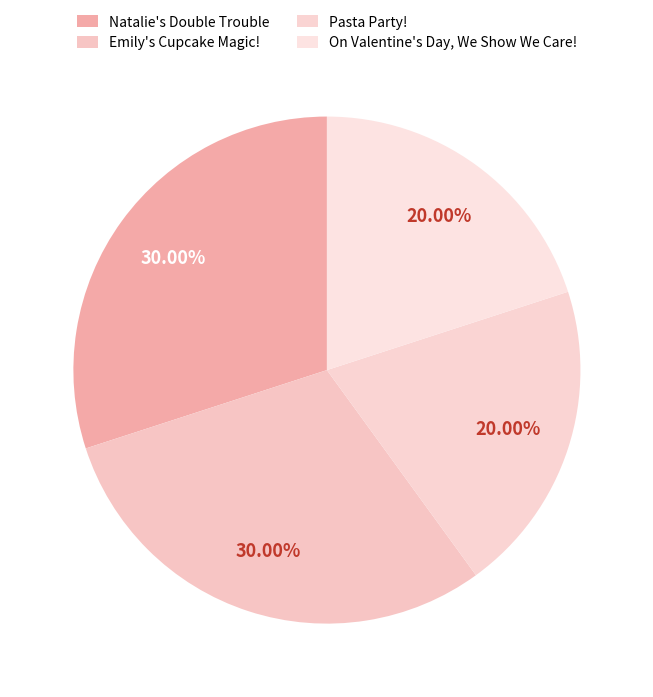

Is there any slice that represents more than half of the pie?

No